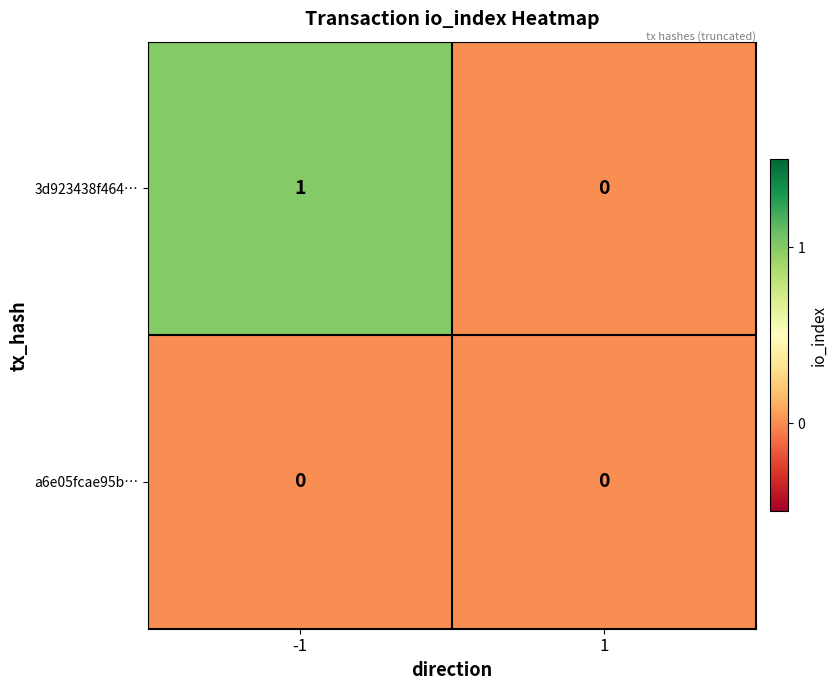

Which series has the largest total across all categories?

3d923438f464…